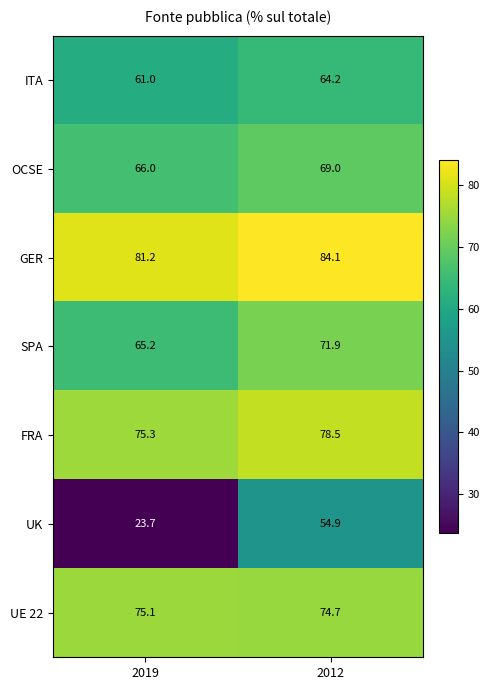

How many distinct data groups are displayed?

7